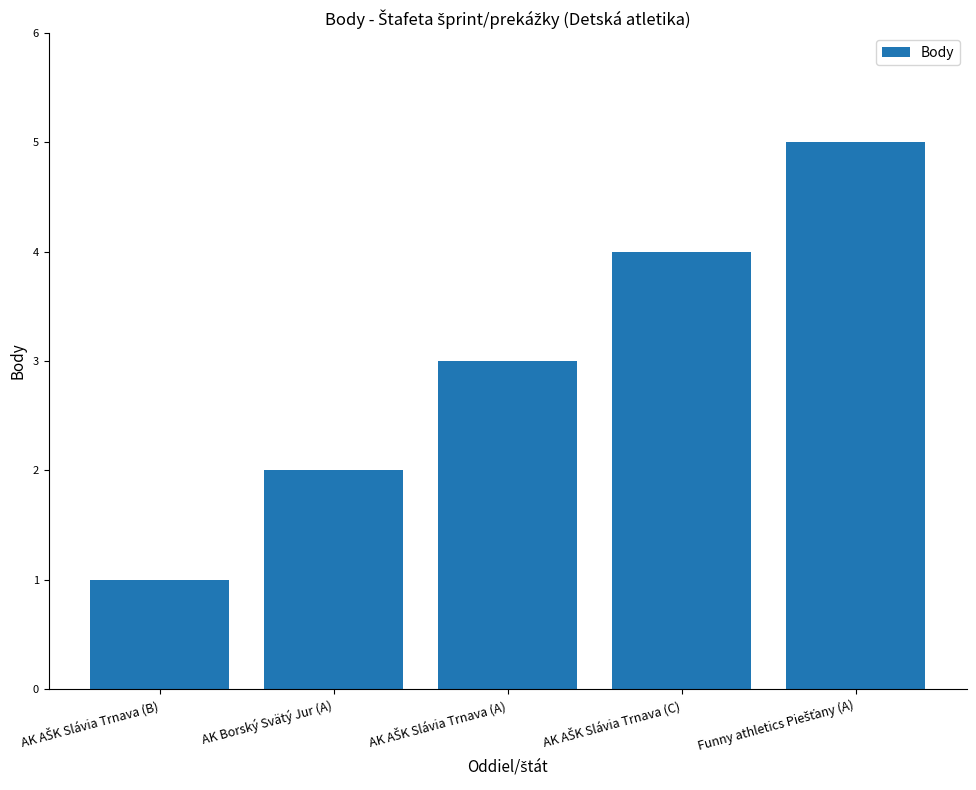

What is the greatest value displayed?

5